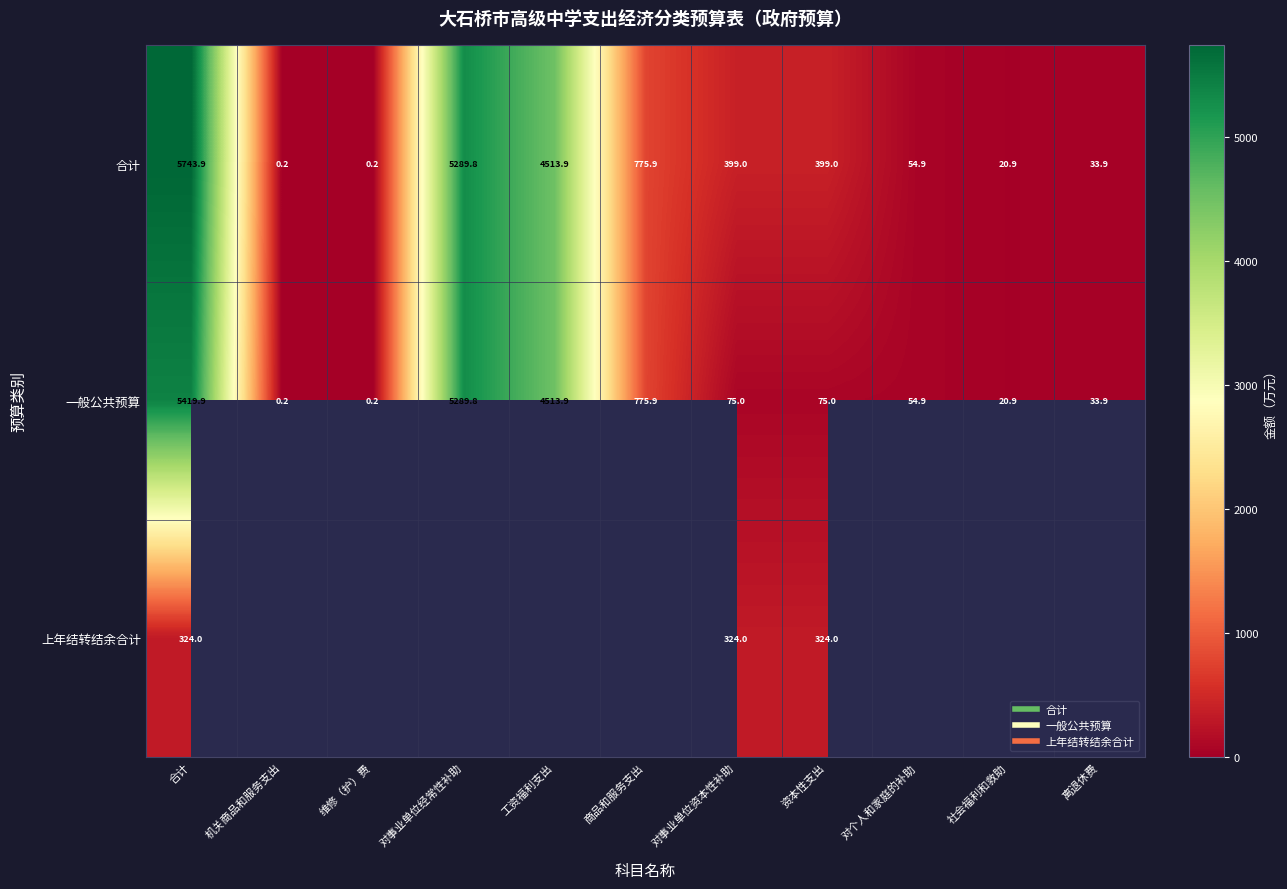

Rank the categories by 合计 value from lowest to highest.

机关商品和服务支出, 维修（护）费, 社会福利和救助, 离退休费, 对个人和家庭的补助, 对事业单位资本性补助, 资本性支出, 商品和服务支出, 工资福利支出, 对事业单位经常性补助, 合计